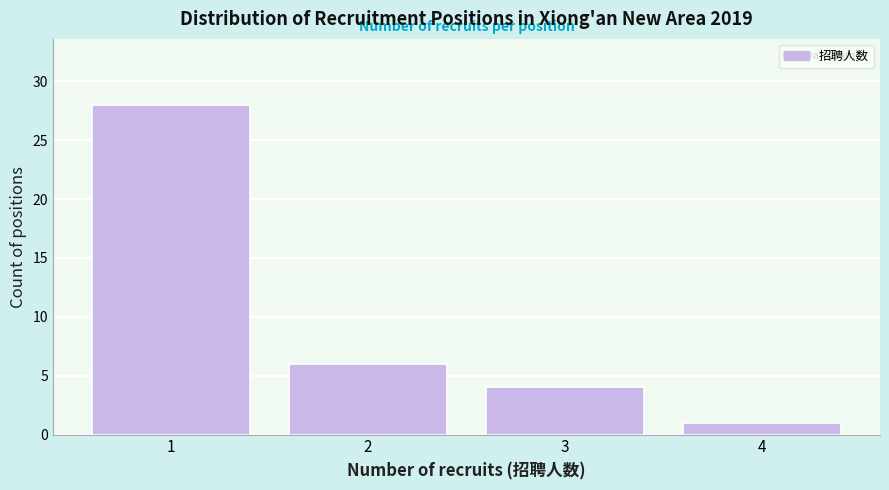

Reading right to left, what are all the values shown in this chart?

1	4	6	28